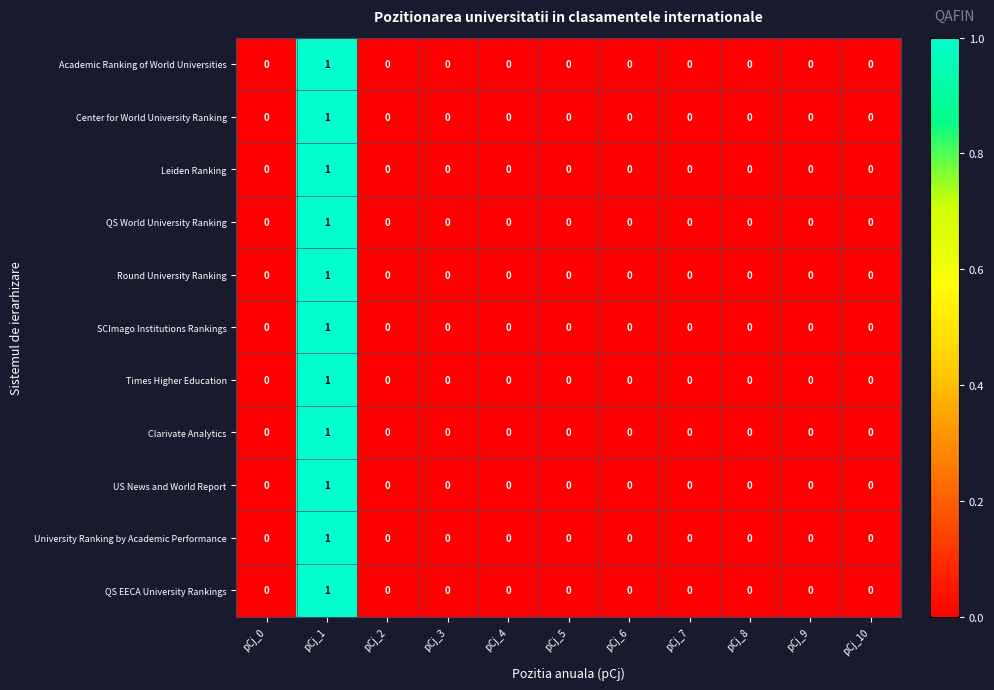

At which category is the sum across all series the highest?

pCj_1